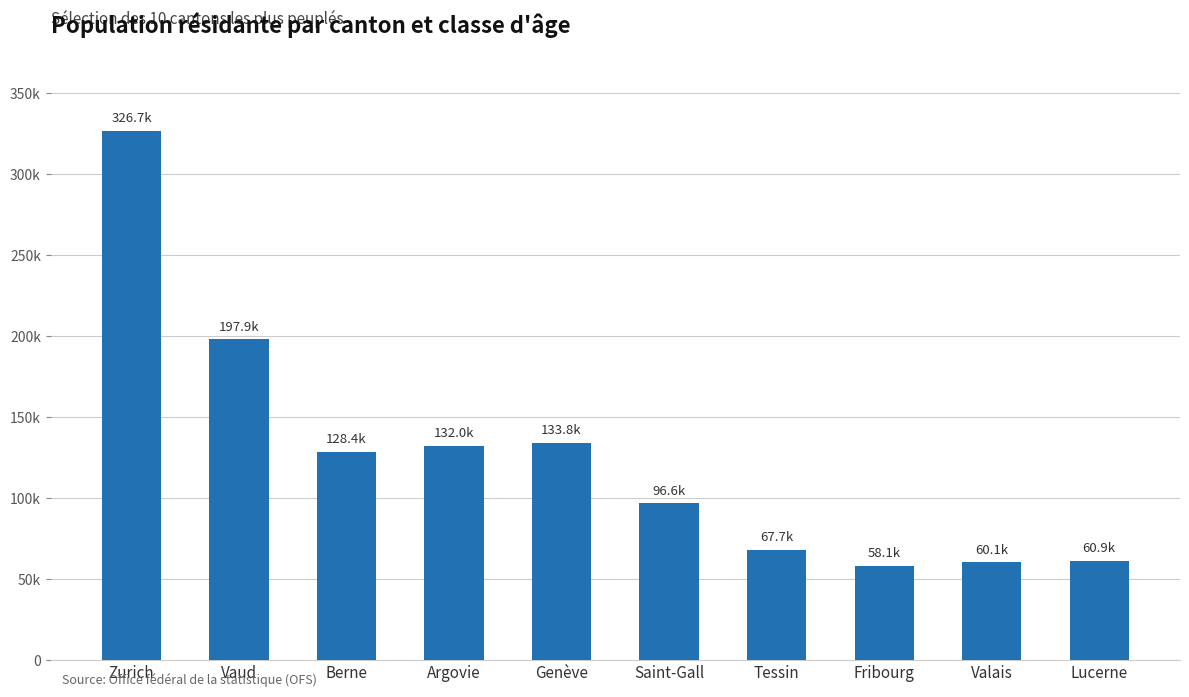

What is the difference between the maximum and minimum values?

268605